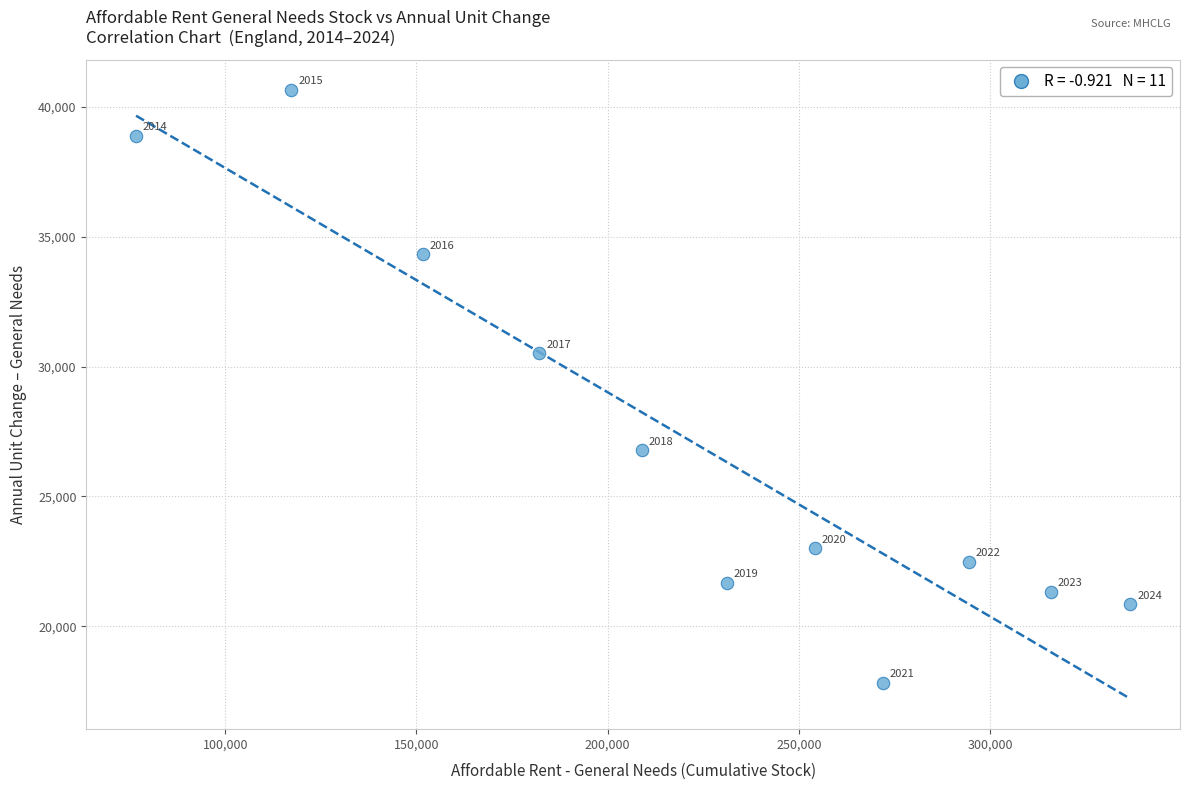

What is the average Y value?

27120